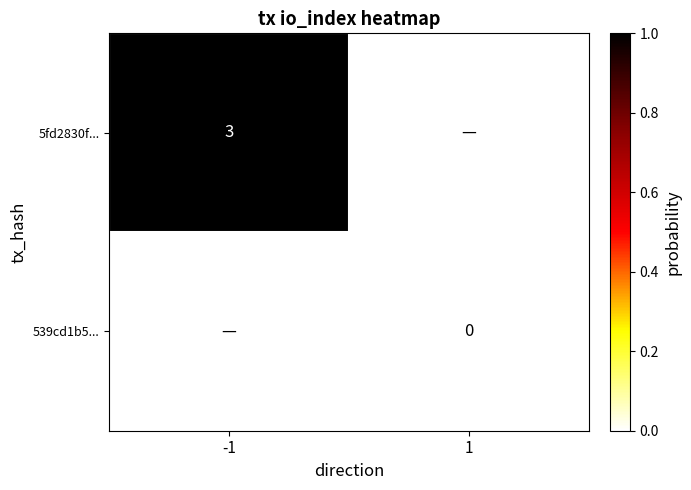

How many data points does each series have?

2